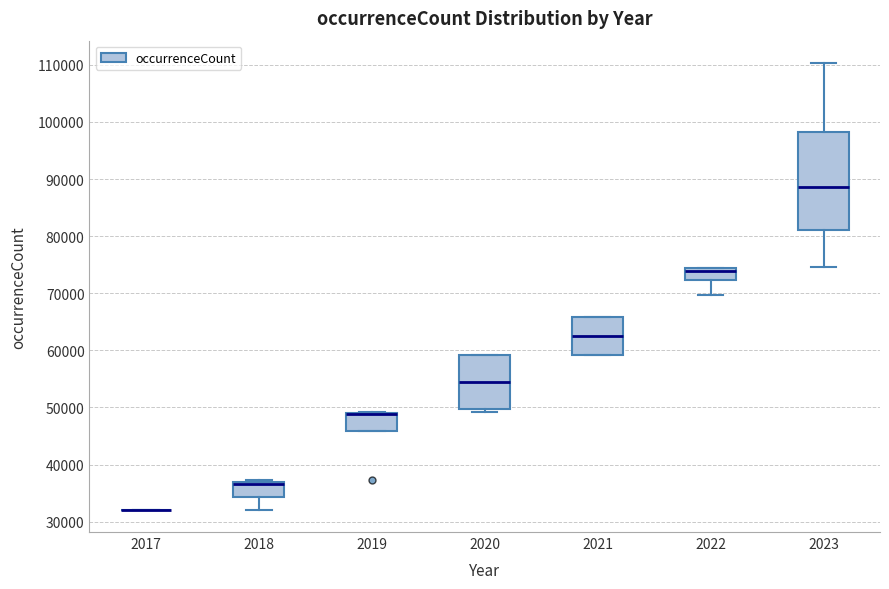

Which box is the tallest, from its lower edge to its upper edge?

2023